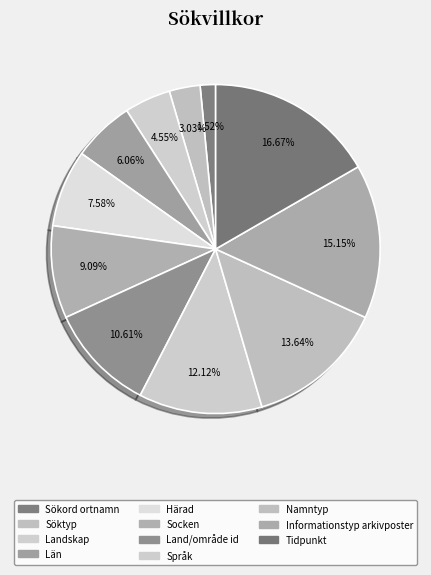

To the nearest percent, what is the combined percentage of Land/område id and Landskap?

15%